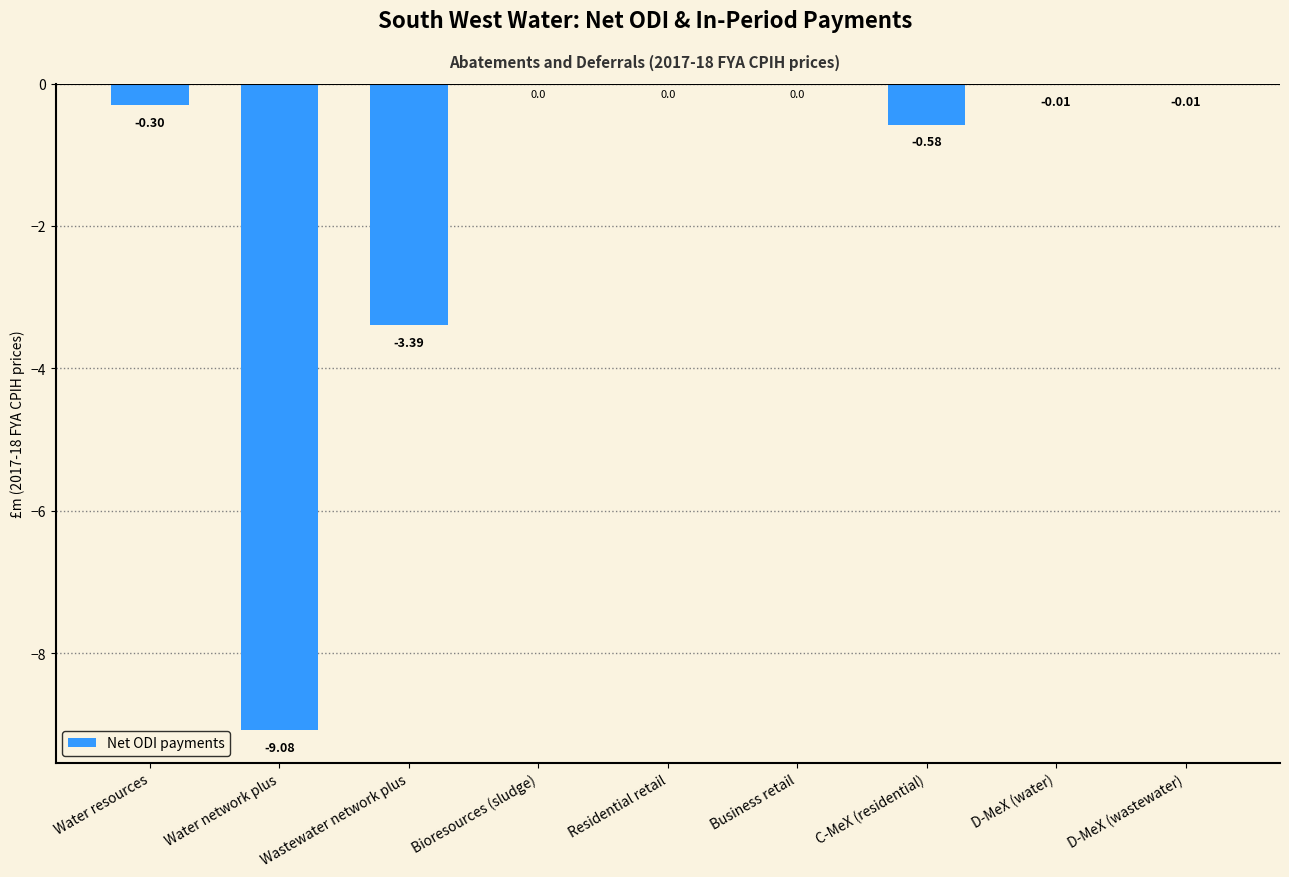

At which label is the value closest to -4?

Wastewater network plus